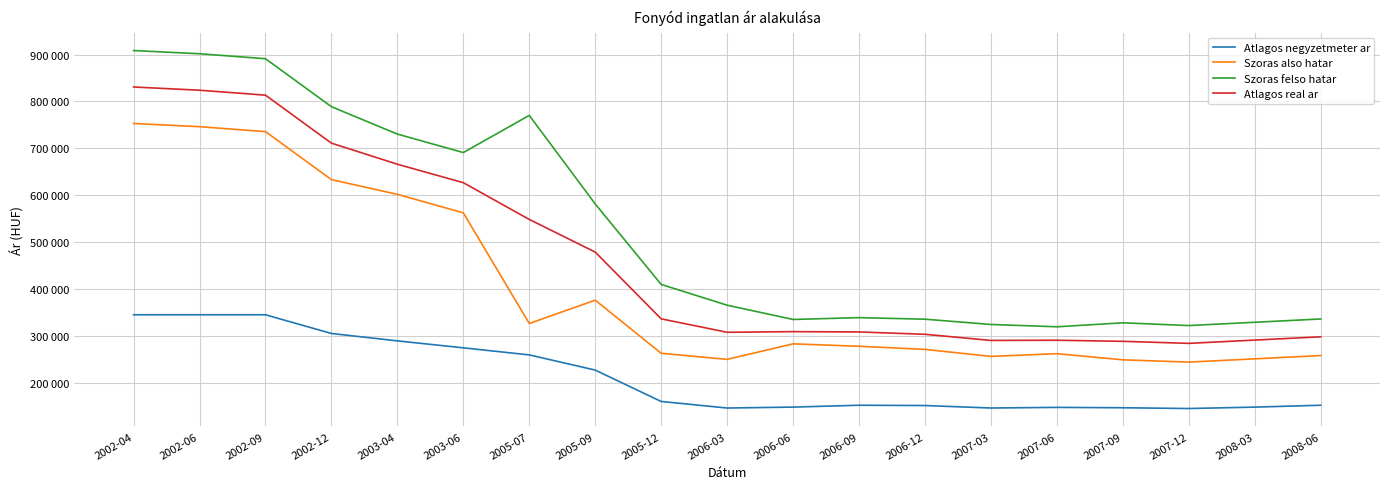

Is the value of Atlagos negyzetmeter ar at 2006-03 greater than the value of Szoras felso hatar at 2006-03?

No